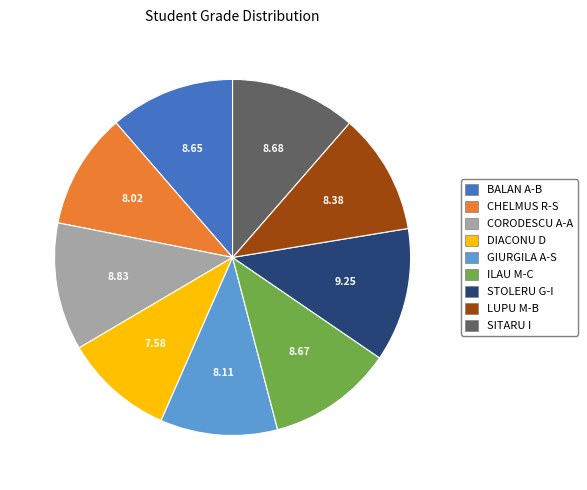

Is there a majority slice in this chart?

No